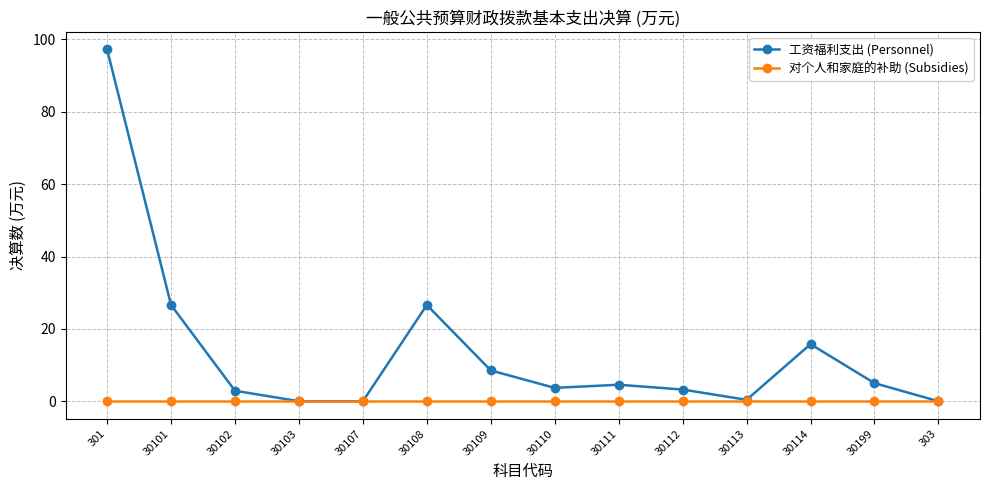

What is the average value of the 工资福利支出 (Personnel) series?

13.9